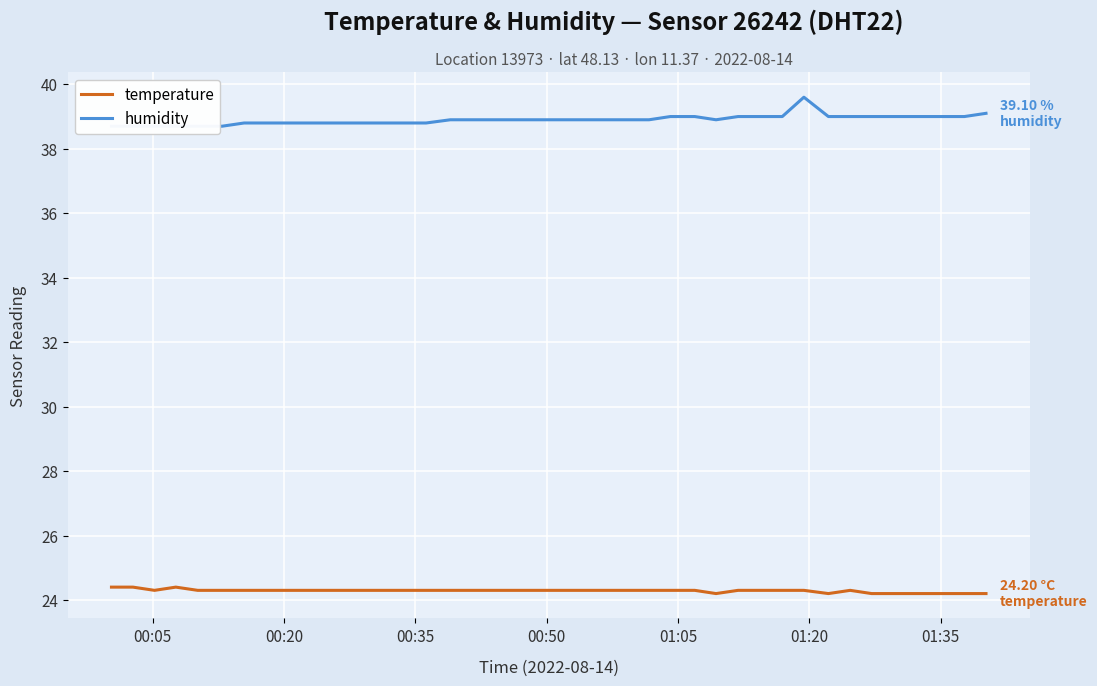

How many series are shown in this chart?

2